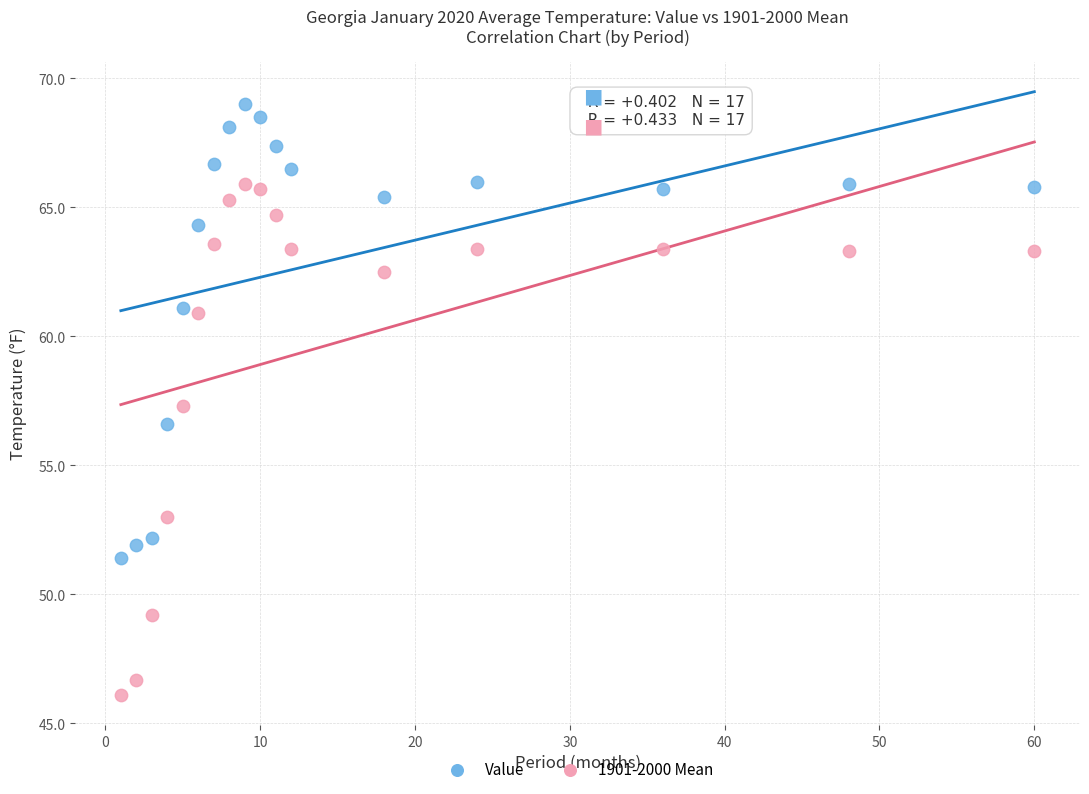

Which series has the largest Y range (max minus min)?

1901-2000 Mean